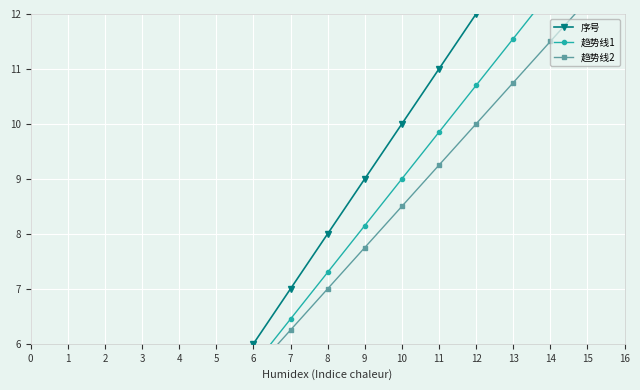

What is the lowest value of the 趋势线1 series?

1.4